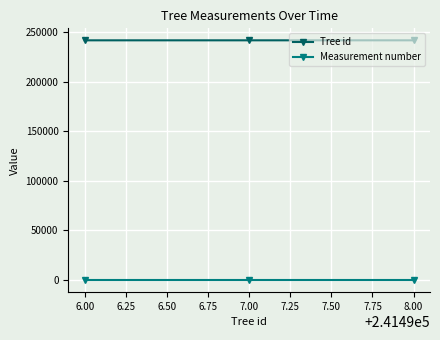

True or false: Tree id has a value of 241497 at 7.00.

True